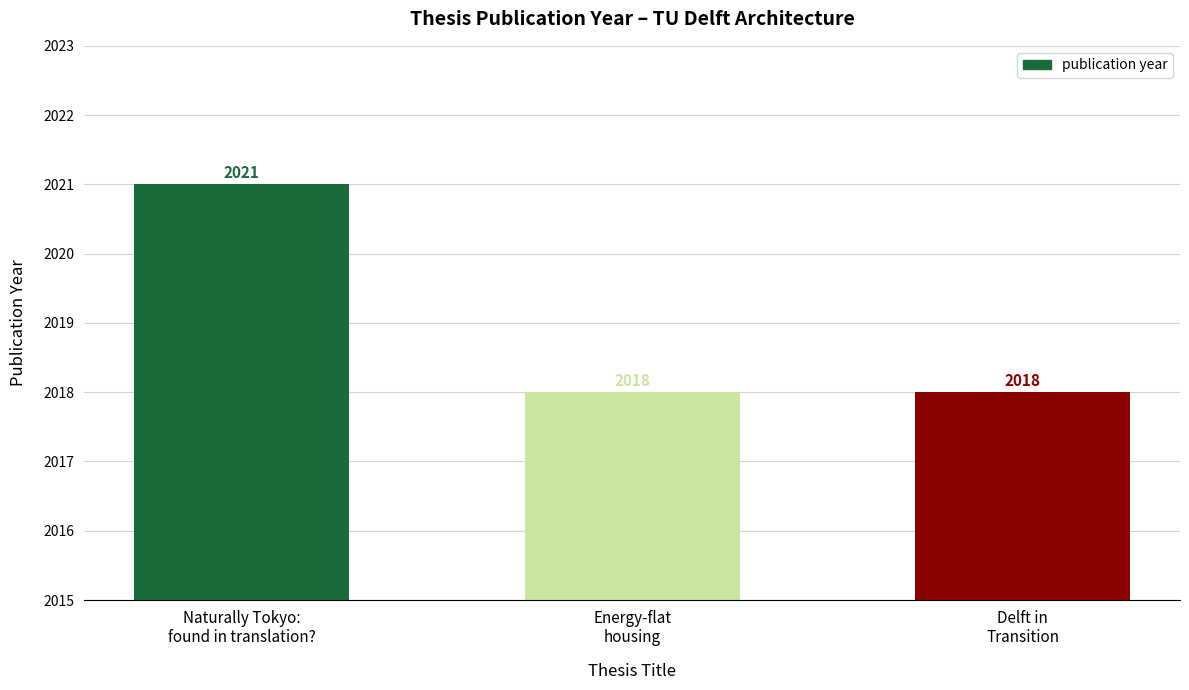

What position from the right is Naturally Tokyo:
found in translation??

3